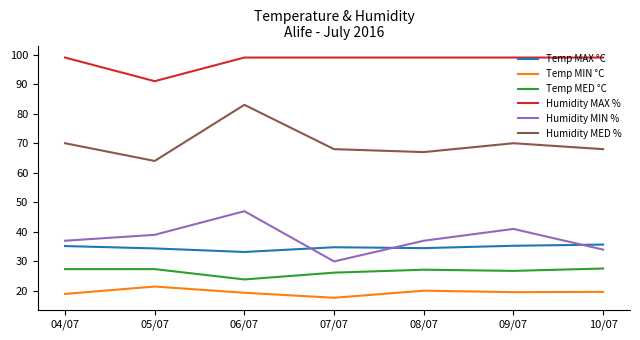

What is the maximum value for Humidity MAX %?

99.0